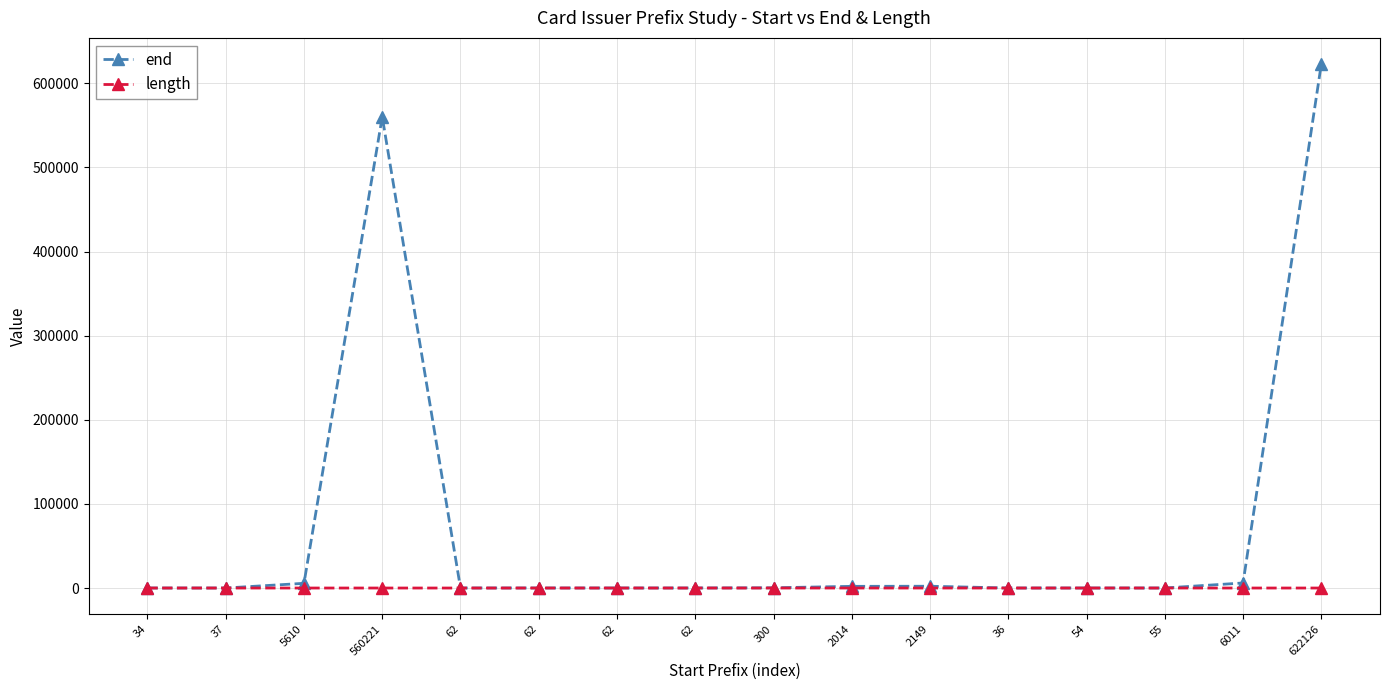

Does the chart have visible grid lines?

Yes